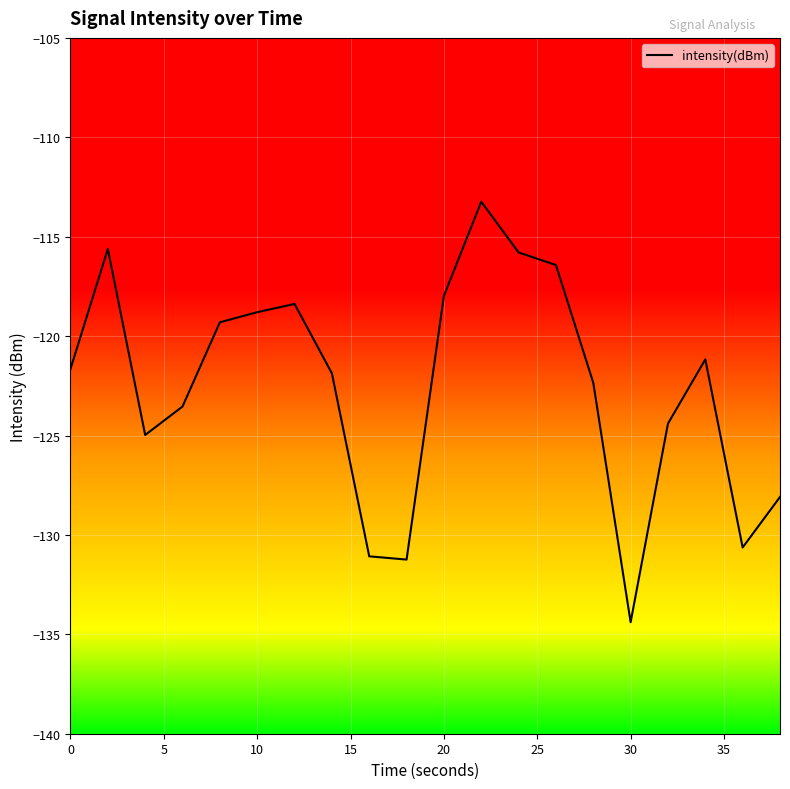

What is the difference between the maximum and minimum values?

21.2